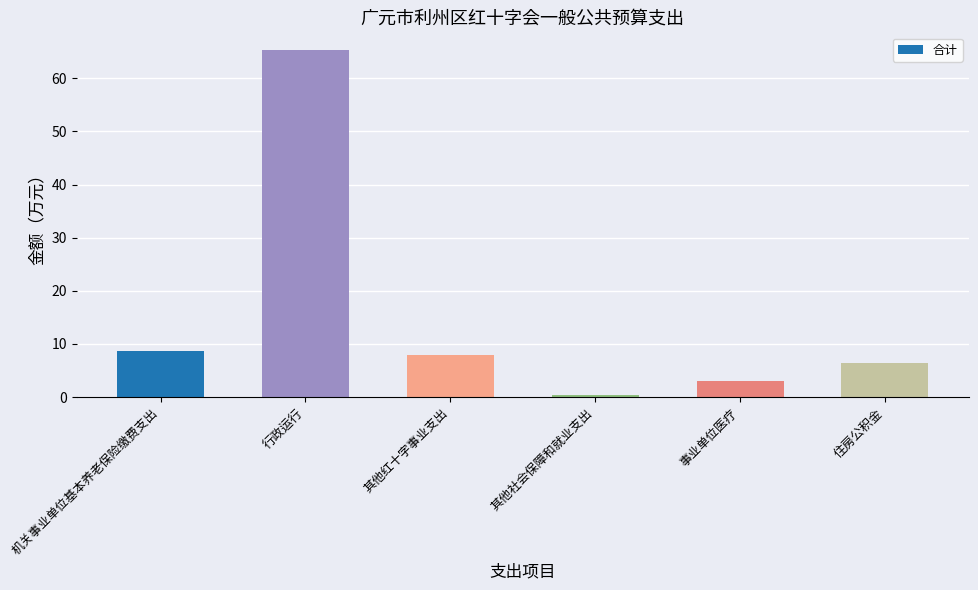

True or false: the data shows 0.4 at 其他社会保障和就业支出.

True